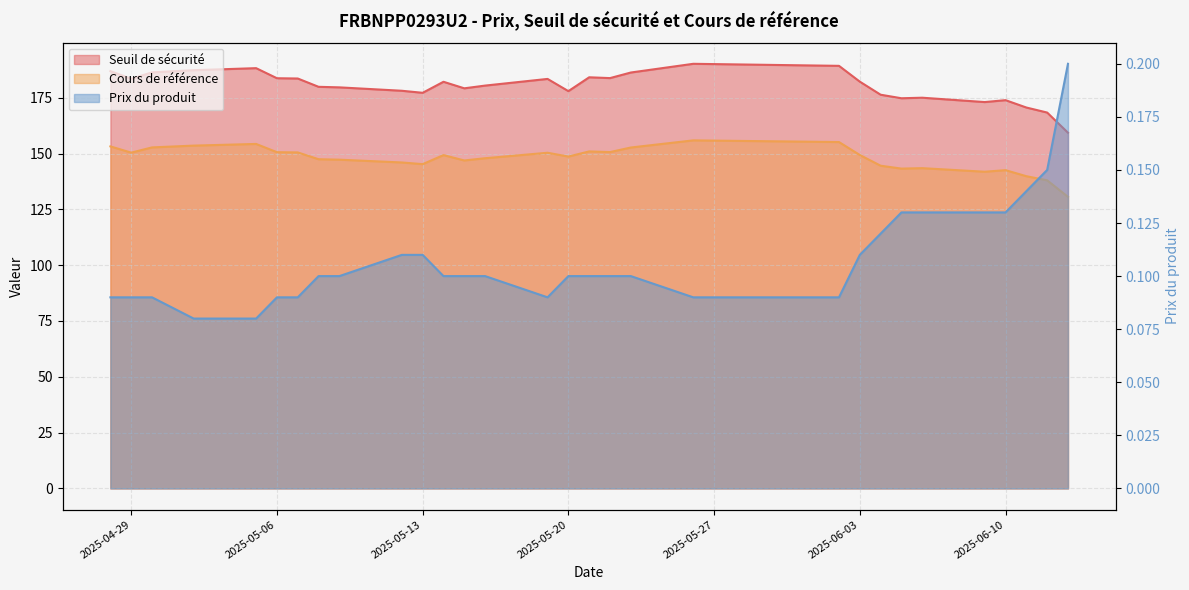

What is the difference between the highest and lowest values at 2025-05-05?

188.2